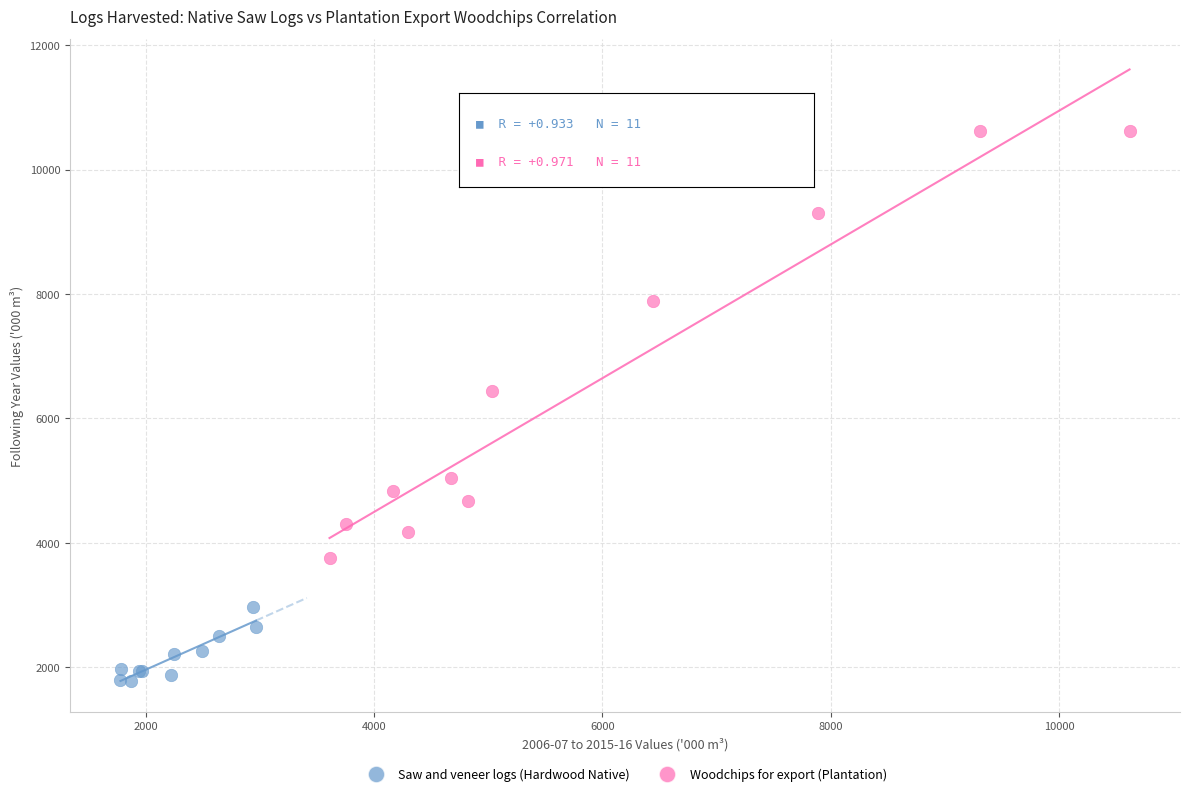

Which series has the largest Y range (max minus min)?

Woodchips for export (Plantation)